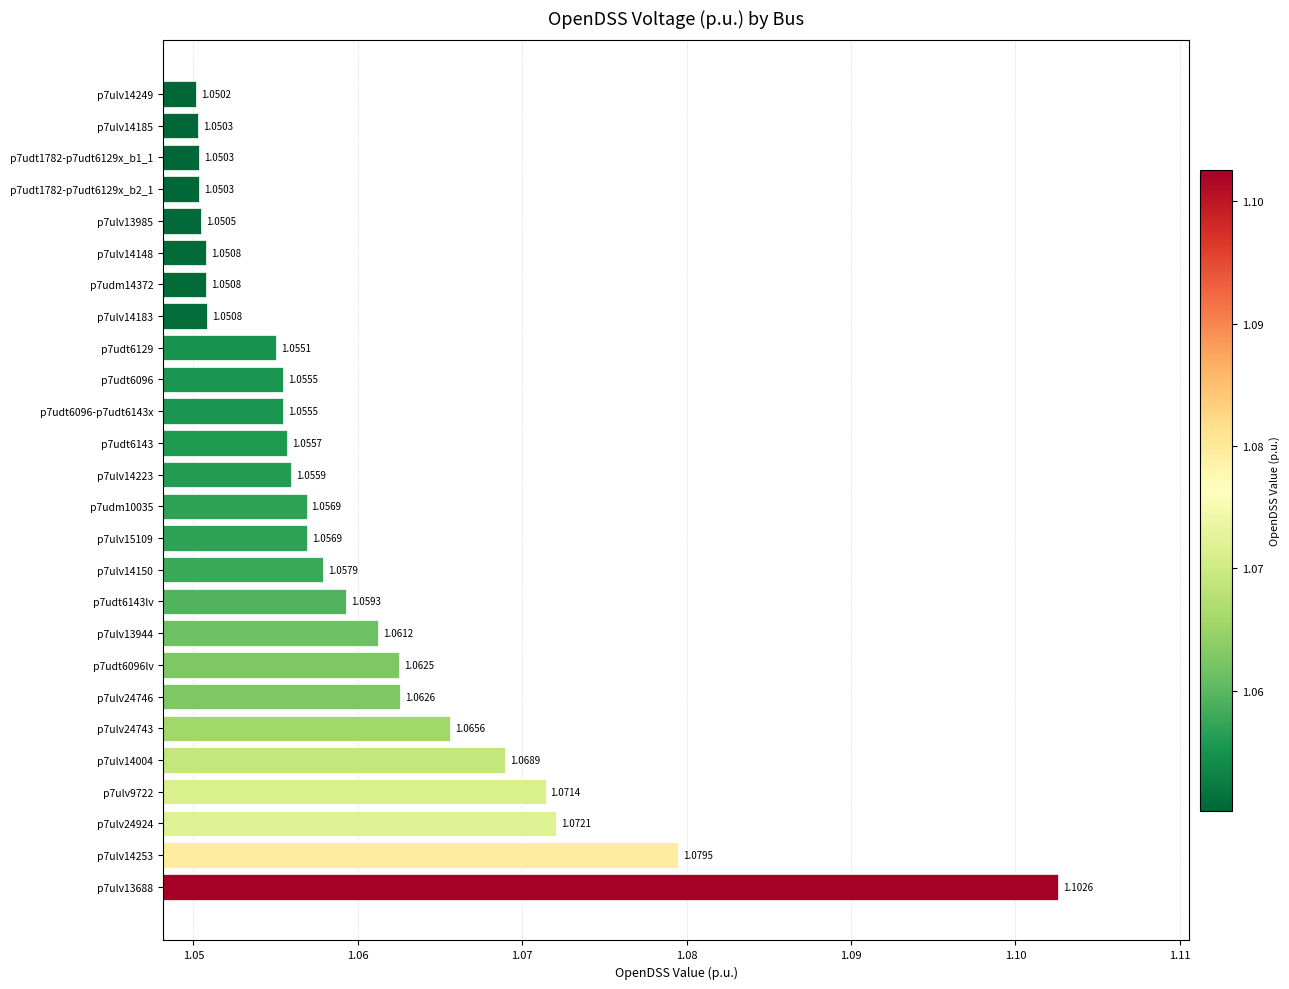

Which label corresponds to the smallest value in the chart?

p7ulv14249